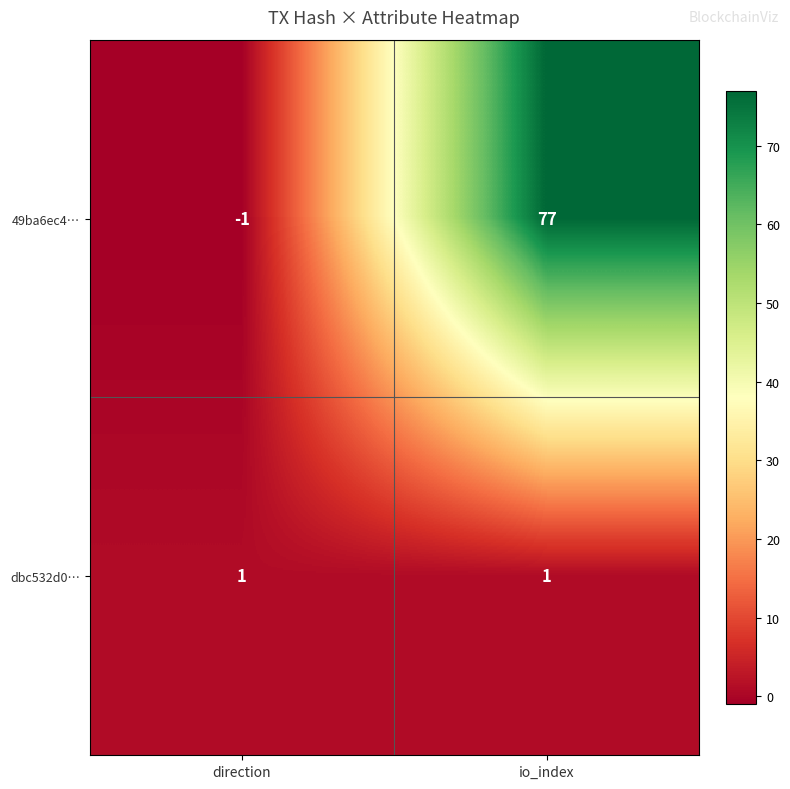

Is it true that dbc532d0… equals 1 at direction?

True